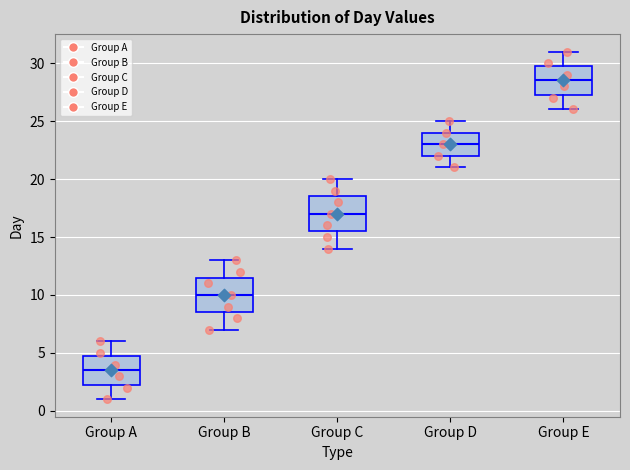

Reading left to right, read every box against the y-axis: the position of its median line, the range the box covers, and the ends of its whiskers. The values are not printed on the chart, so give them approximately, as read against the axis.

Group A: median 3.5, box 2.5 to 5.0, whiskers 1.0 to 6.0
Group B: median 10.0, box 8.5 to 11.5, whiskers 7.0 to 13.0
Group C: median 17.0, box 15.5 to 18.5, whiskers 14.0 to 20.0
Group D: median 23.0, box 22.0 to 24.0, whiskers 21.0 to 25.0
Group E: median 28.5, box 27.5 to 30.0, whiskers 26.0 to 31.0